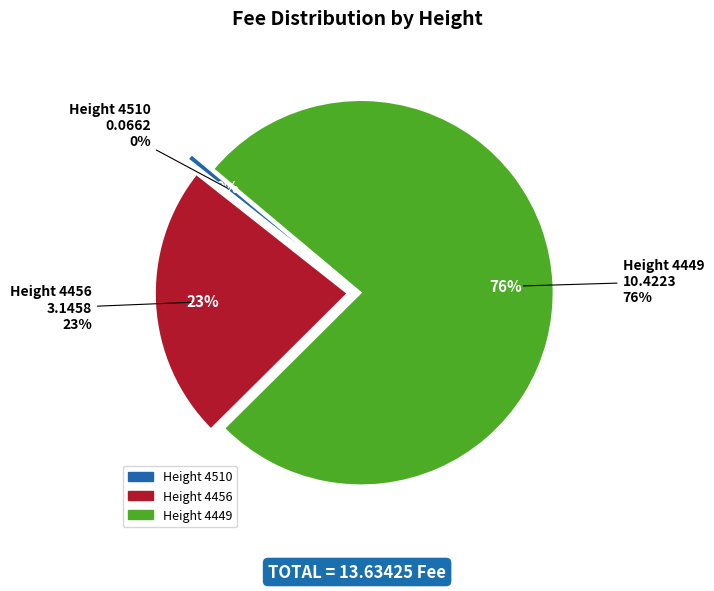

Combined, do 4510 and 4449 account for over 50%?

Yes